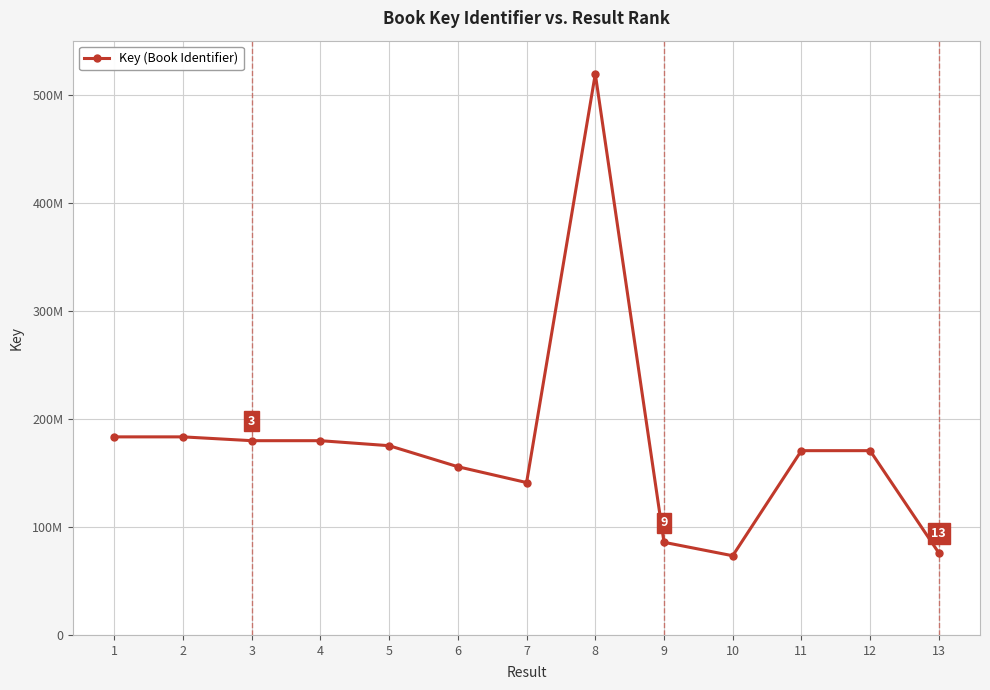

At which category does the data reach its first local valley?

7